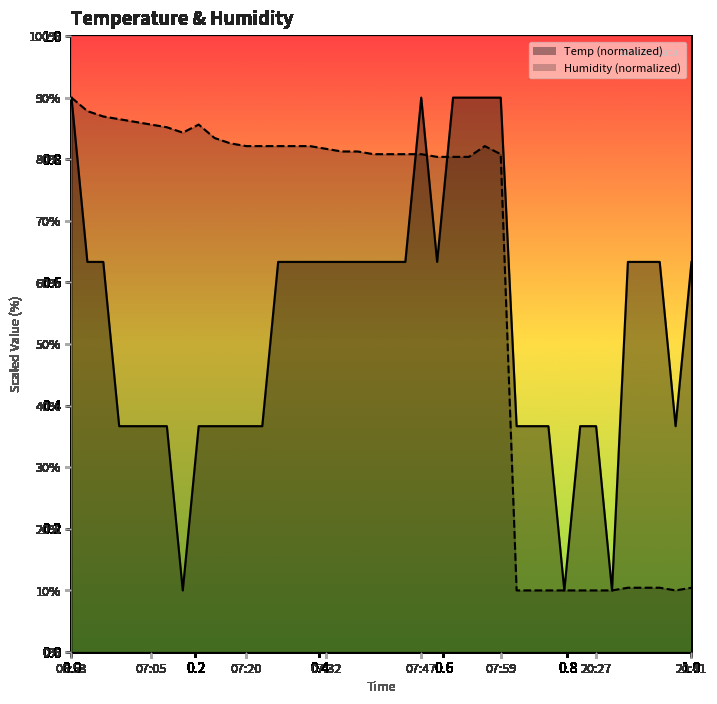

Rank the series at 07:52 from highest to lowest value.

Temp, Humidity